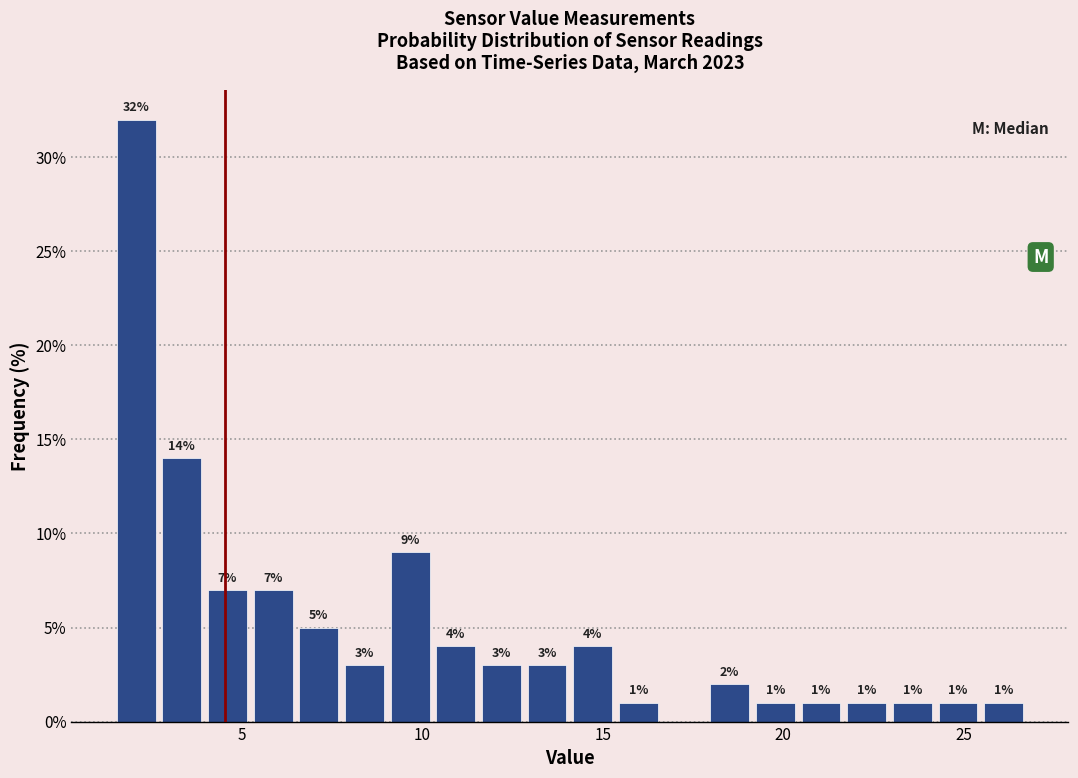

Around what value on the x-axis is the tallest bar? Give the approximate position of its centre, as read against the axis.

2.0